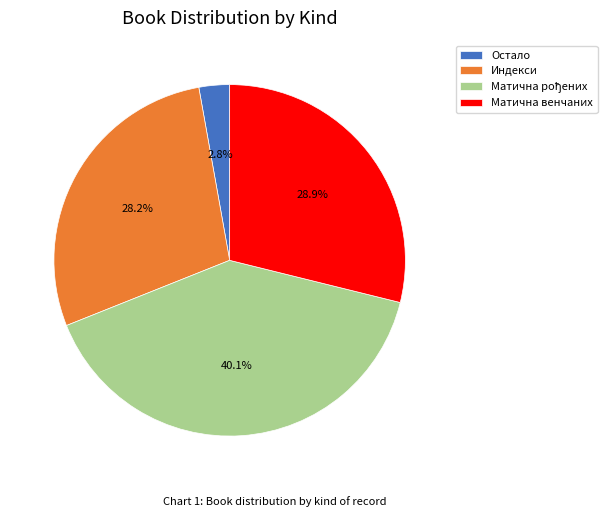

Count the number of slices in the pie.

4